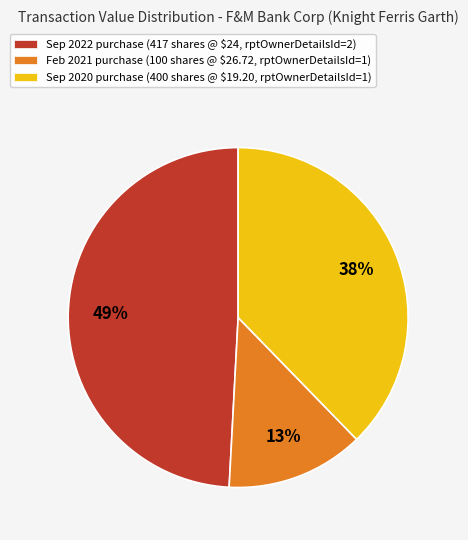

To the nearest percent, what is the average slice percentage?

33%